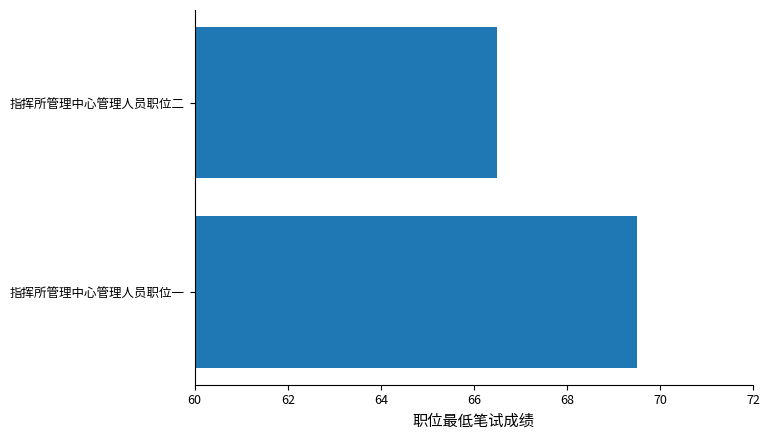

List the labels in order of value, smallest first.

指挥所管理中心管理人员职位二, 指挥所管理中心管理人员职位一